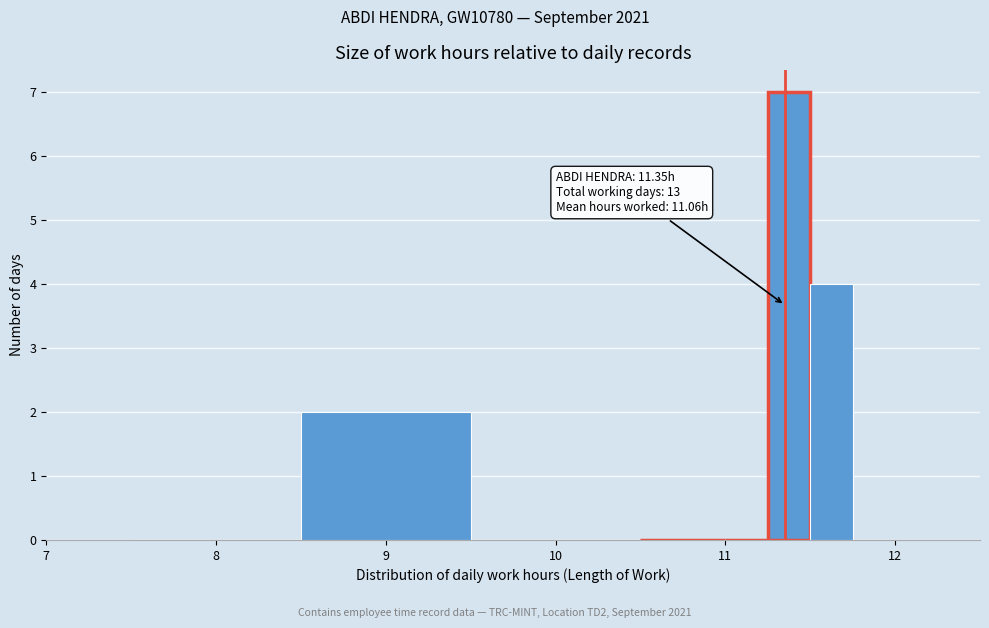

Read against the x-axis, roughly where is the centre of the tallest bar?

11.4